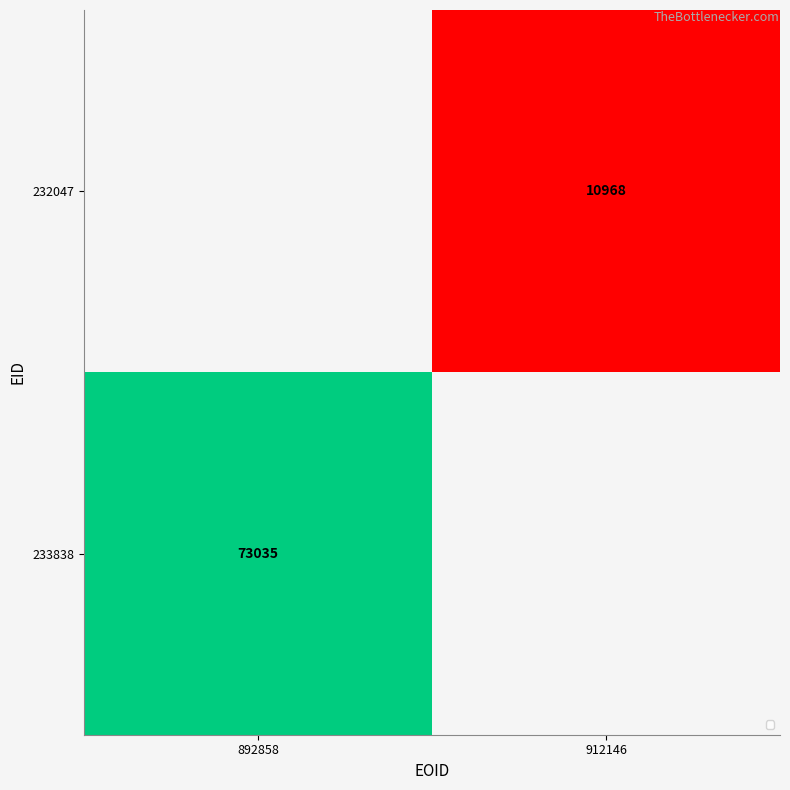

Between 912146 and 892858, which is larger?

892858